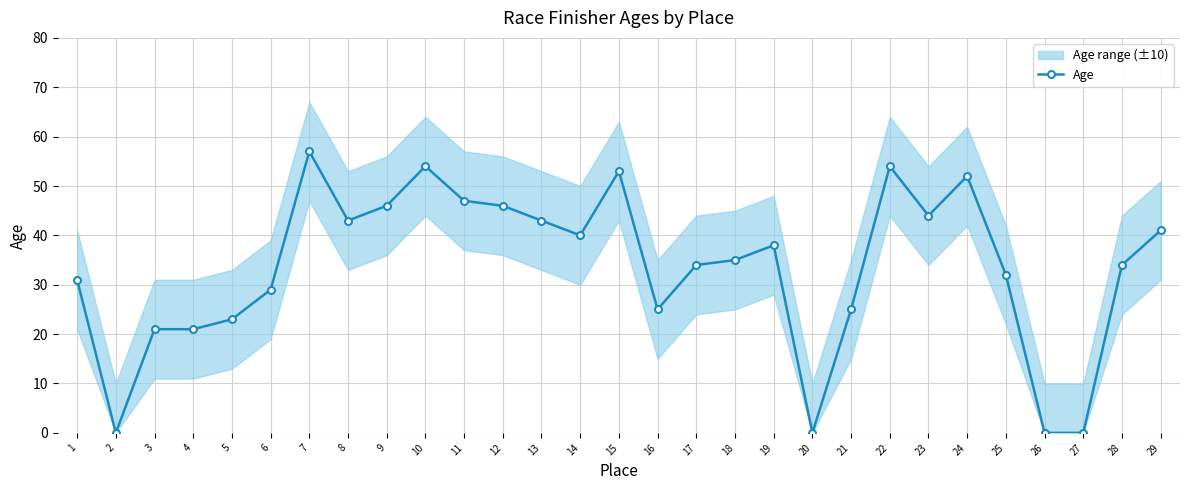

What is the greatest value displayed?

57